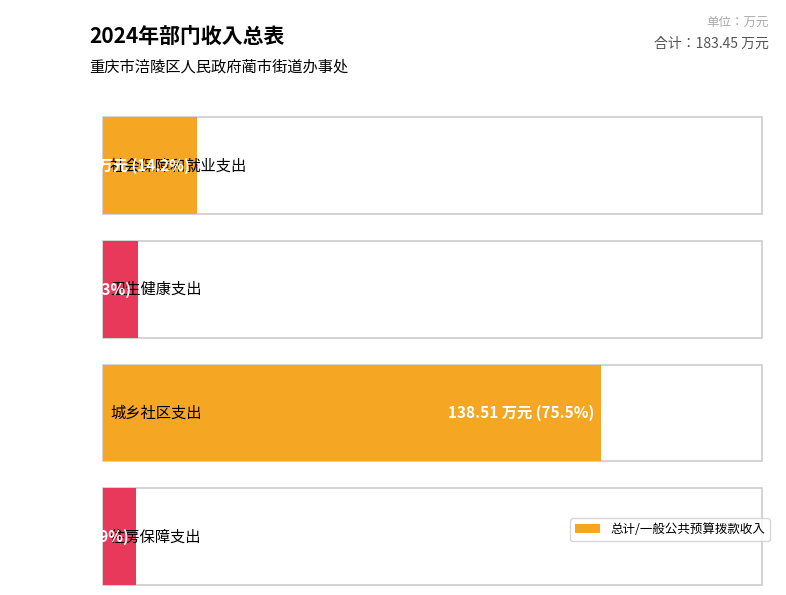

What is the difference between the second highest and second lowest values in the 一般公共预算拨款收入 series?

16.3